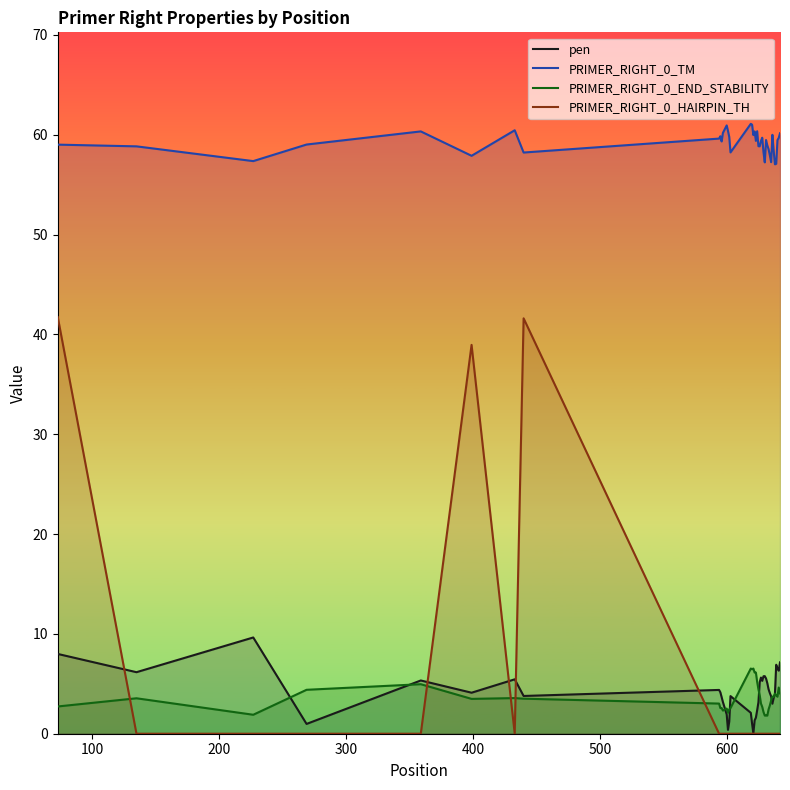

What is the maximum value for PRIMER_RIGHT_0_END_STABILITY?

6.5